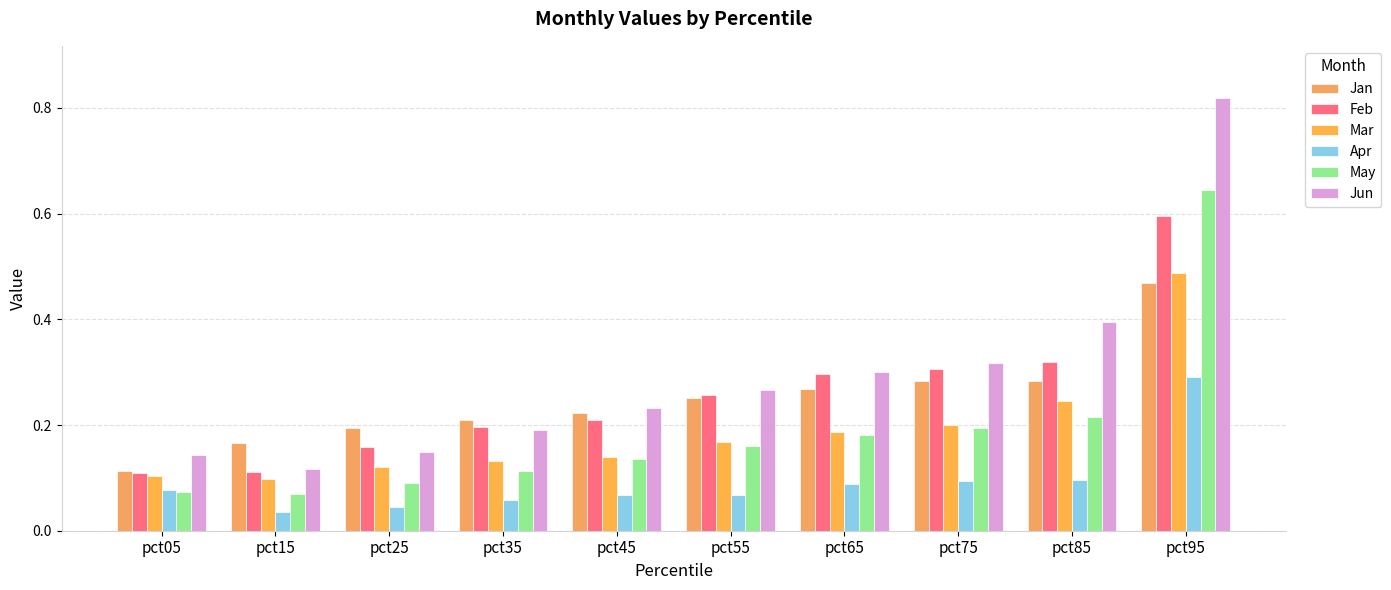

At which category does the chart reach its minimum across all series?

pct15